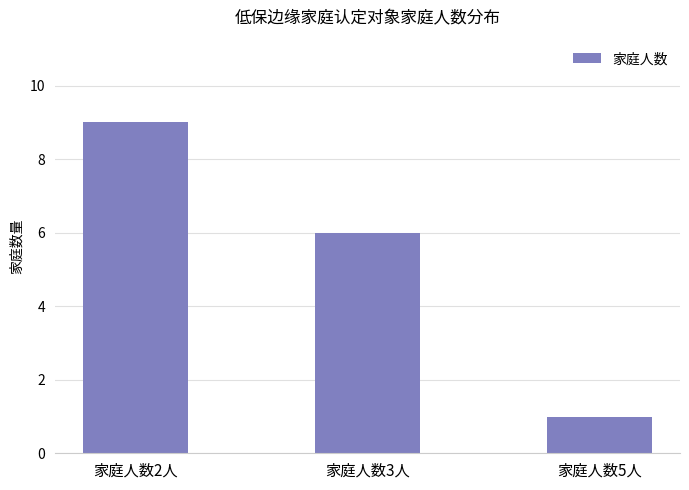

The chart shows a value of 6 at 家庭人数3人. True or false?

True